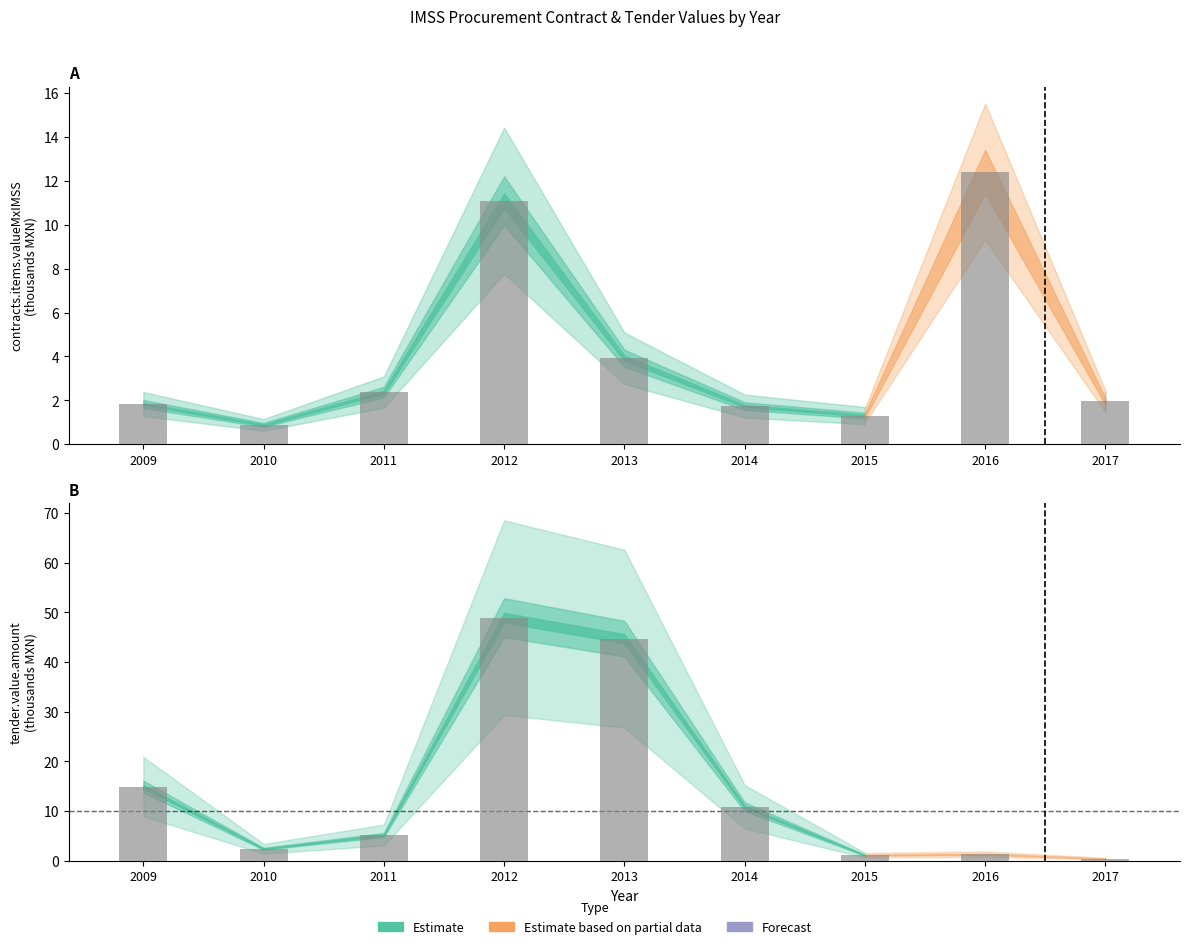

True or false: contracts.items.valueMxIMSS has a value of 3.9 at 2013.

True